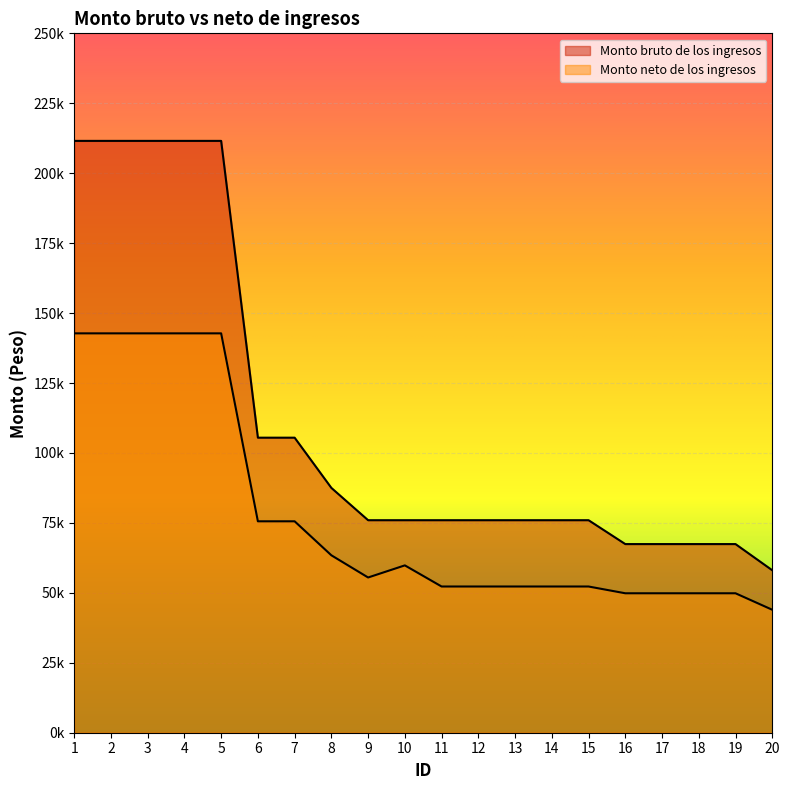

Between 11 and 4, which is larger?

4